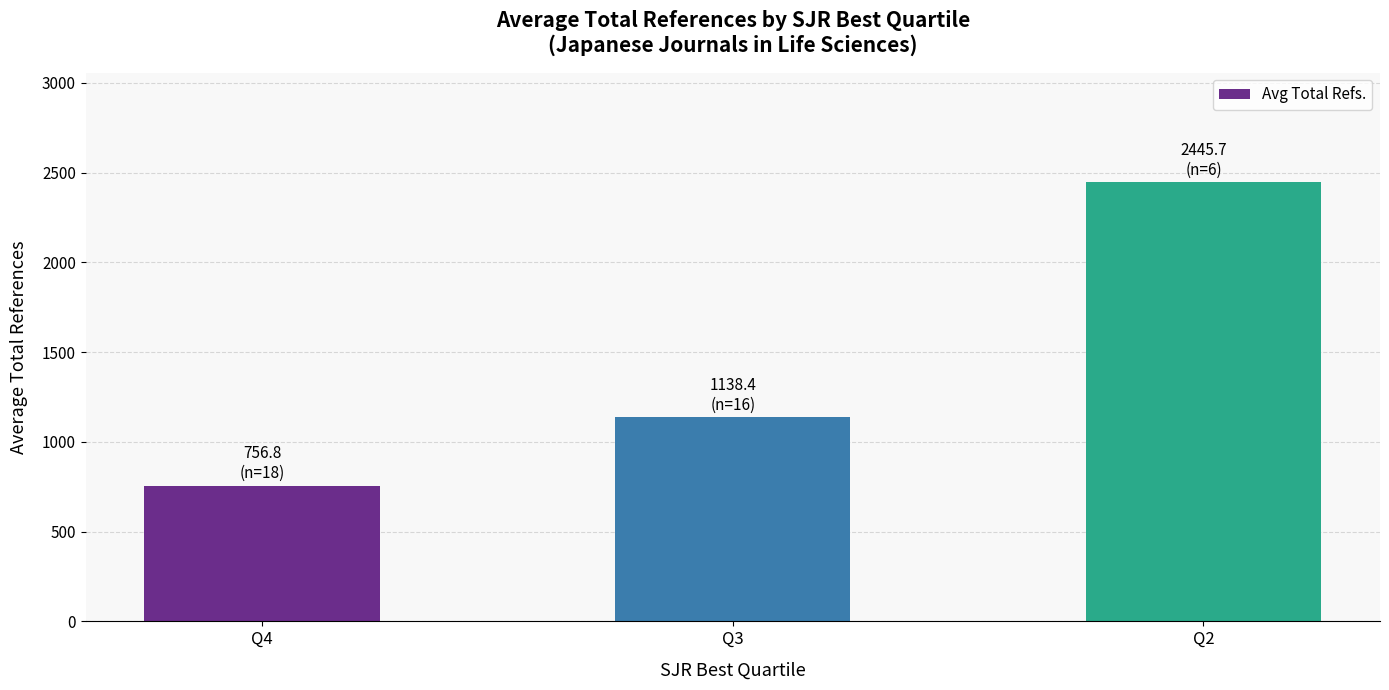

List the labels in order of value, largest first.

Q2, Q3, Q4